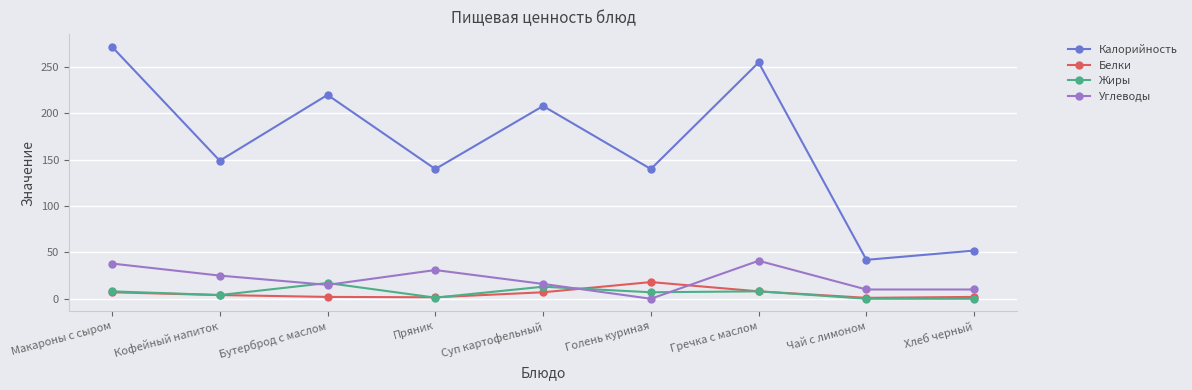

Between Пряник and Хлеб черный, which series saw the biggest shift?

Калорийность